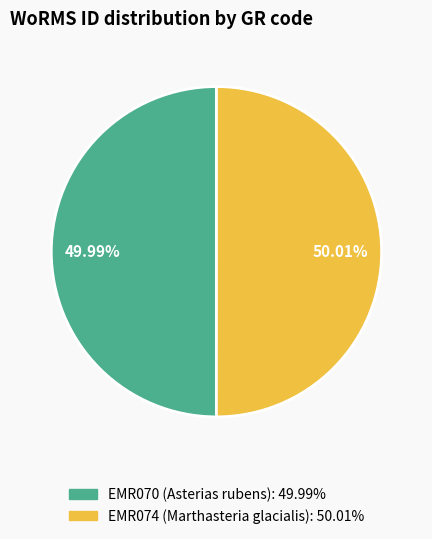

Count the number of slices in the pie.

2